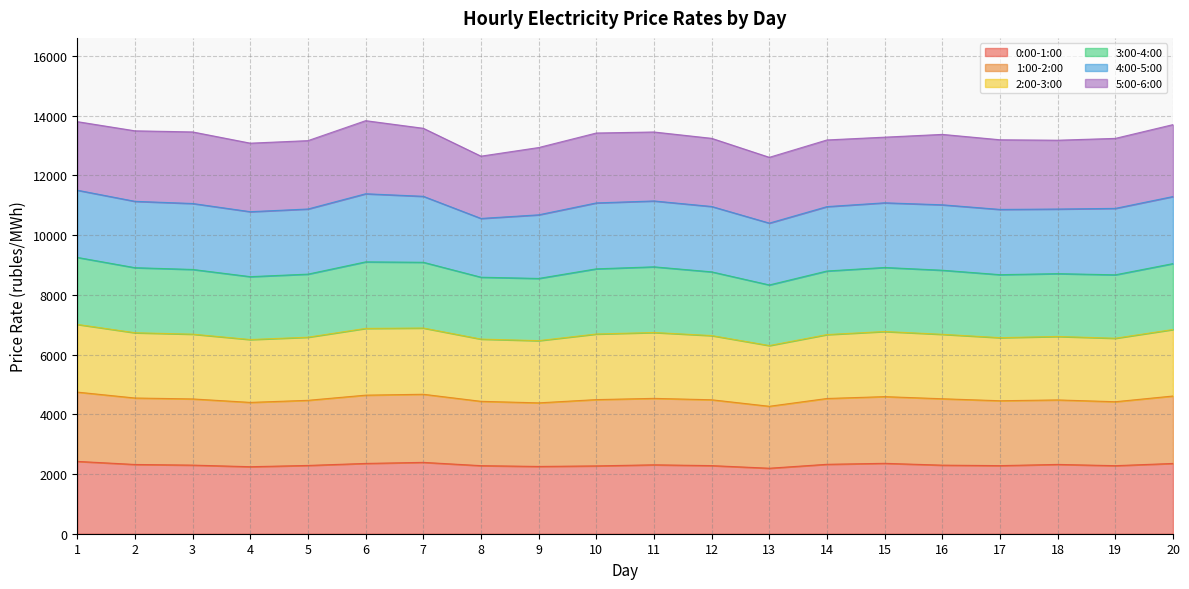

Which label corresponds to the largest value in the chart?

1